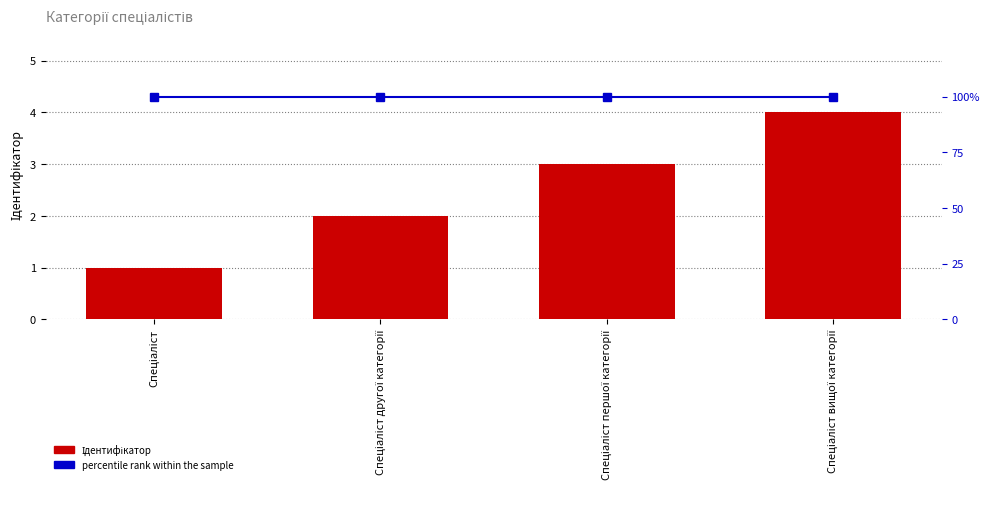

What position from the left is Спеціаліст першої категорії?

3